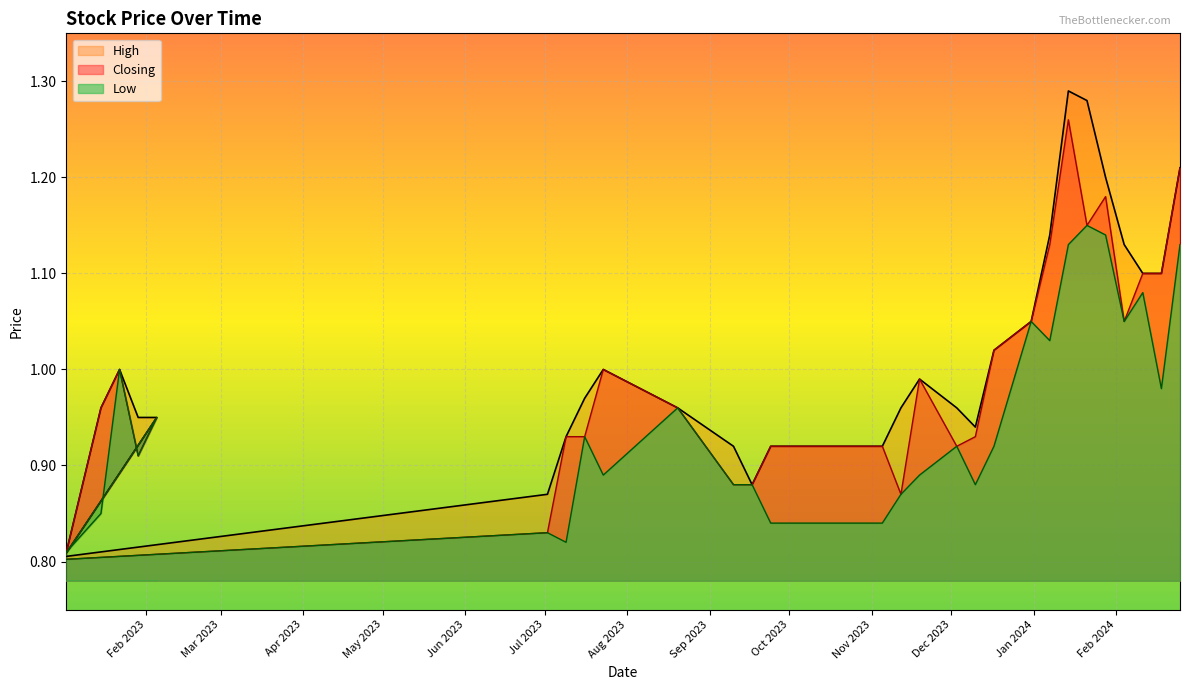

What is the sum of all Low values?

28.2